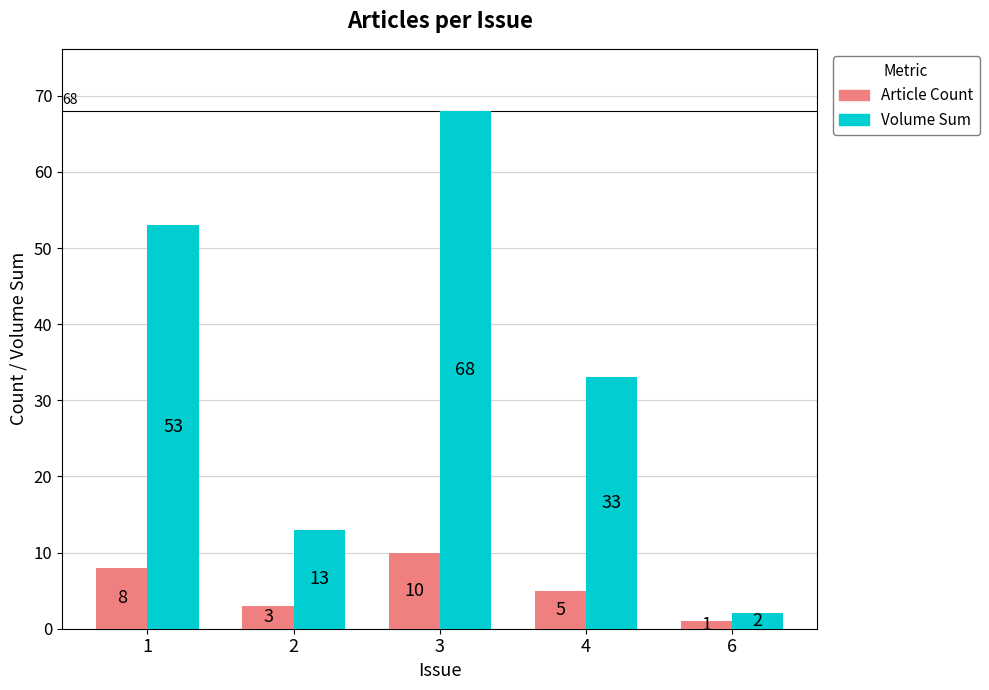

What are all the series names shown in the legend?

Article Count, Volume Sum